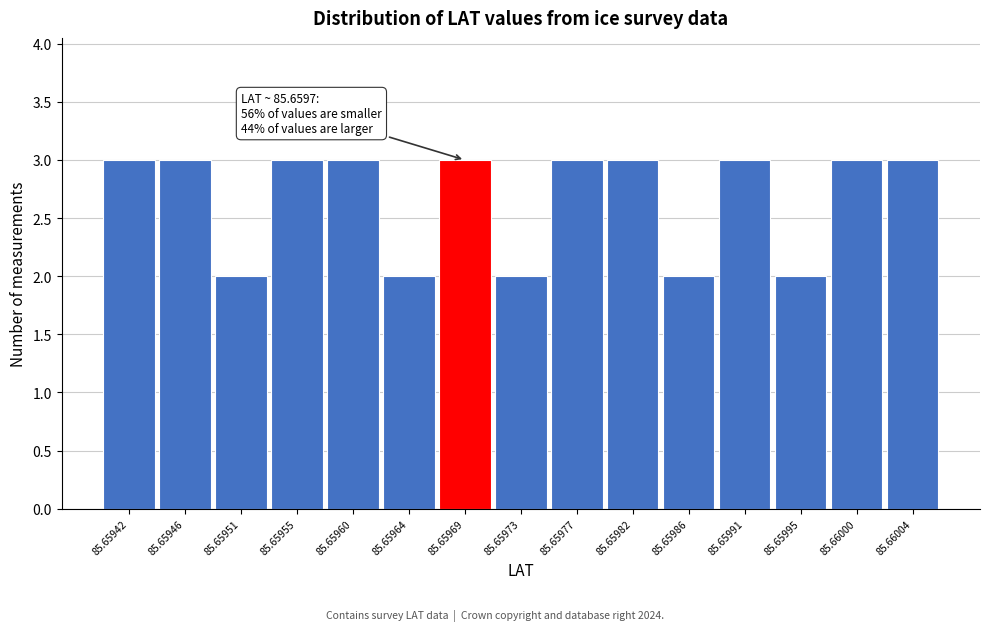

Reading left to right, what are all the values shown in this chart?

85.65942=3	85.65946=3	85.65951=2	85.65955=3	85.65960=3	85.65964=2	85.65969=3	85.65973=2	85.65977=3	85.65982=3	85.65986=2	85.65991=3	85.65995=2	85.66000=3	85.66004=3